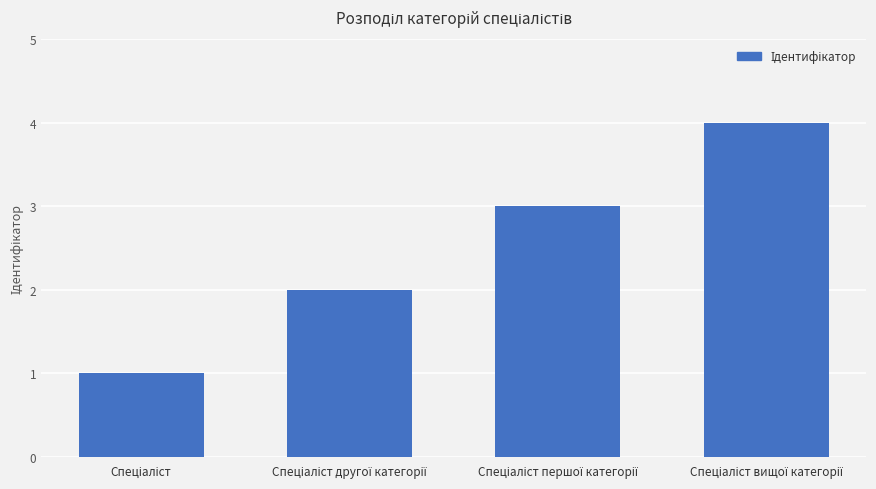

What is the maximum value shown in the chart?

4